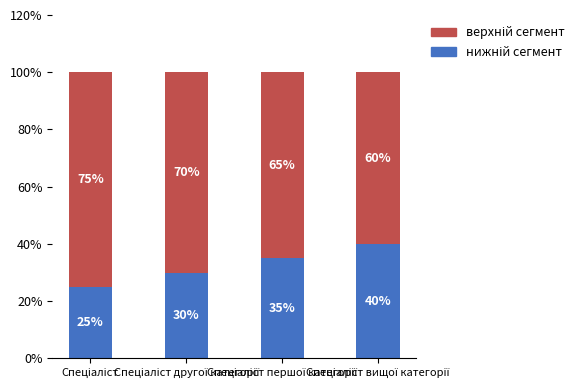

What position from the left is Спеціаліст?

1